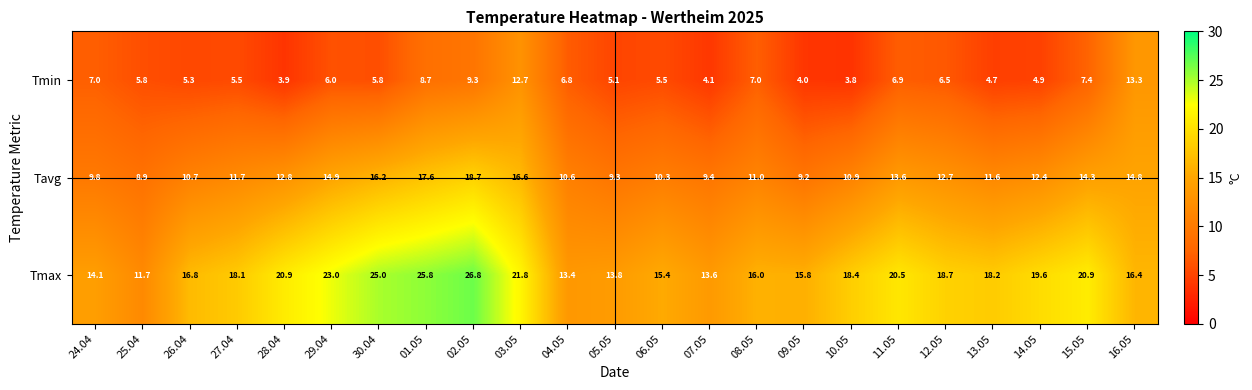

What is the sum of all Tmin values?

150.0